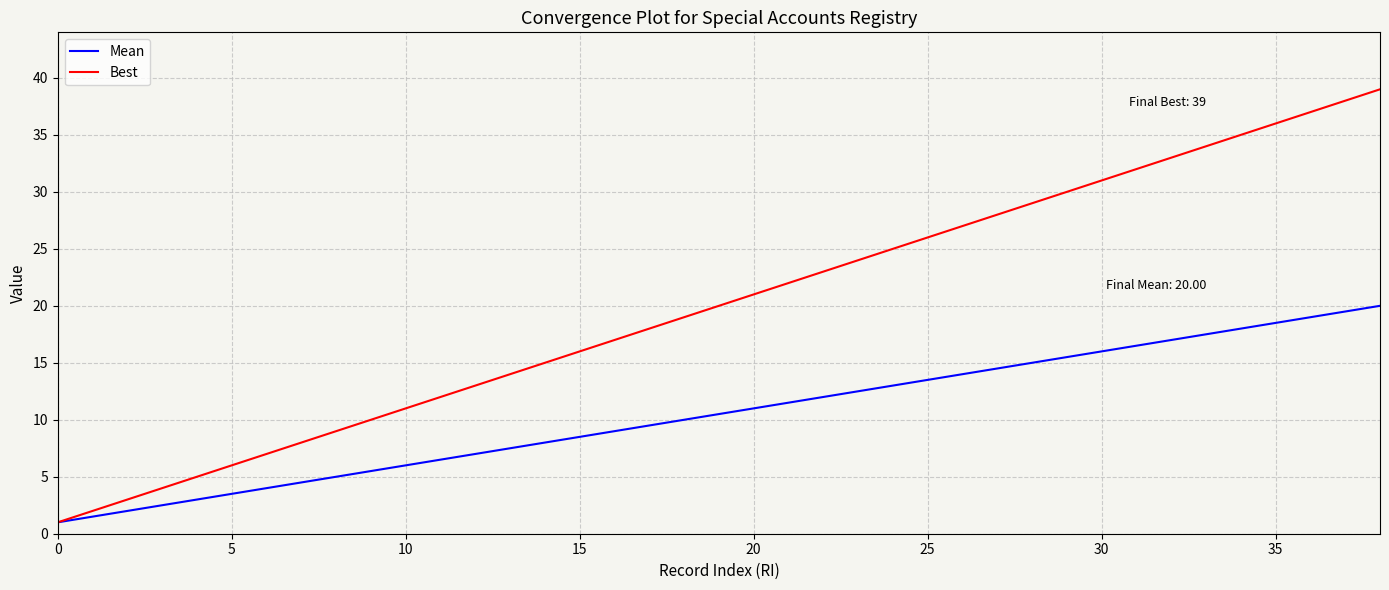

List the series in order of their overall mean, highest first.

Best, Mean